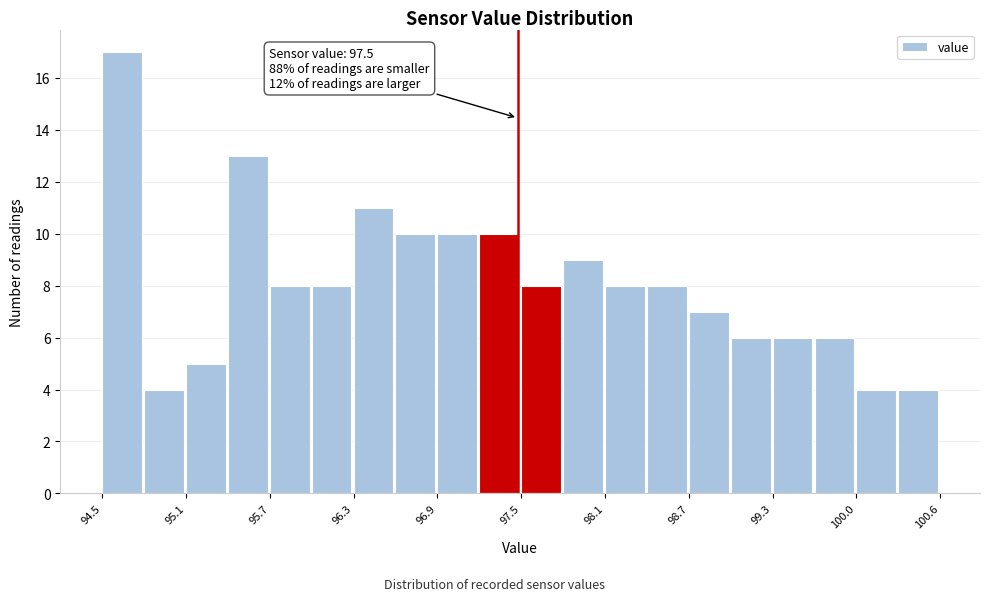

Around what value on the x-axis is the tallest bar? Give the approximate position of its centre, as read against the axis.

94.6